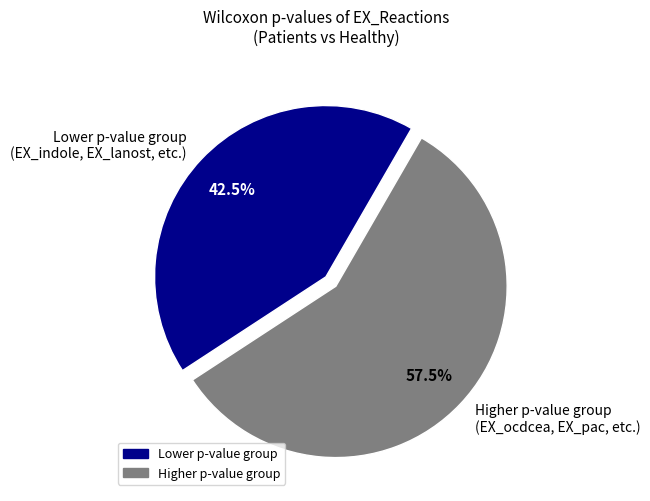

To the nearest percent, what is the difference between the largest and smallest slice percentages?

15%